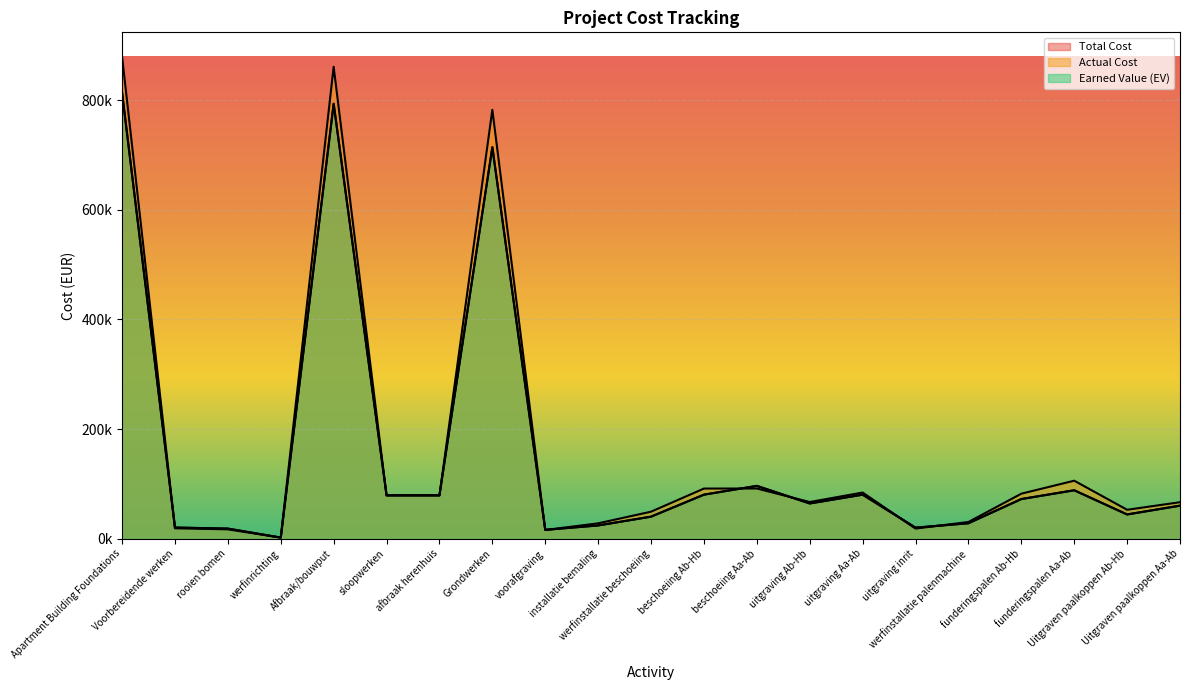

Where is Total Cost nearest to the value 407781?

Grondwerken